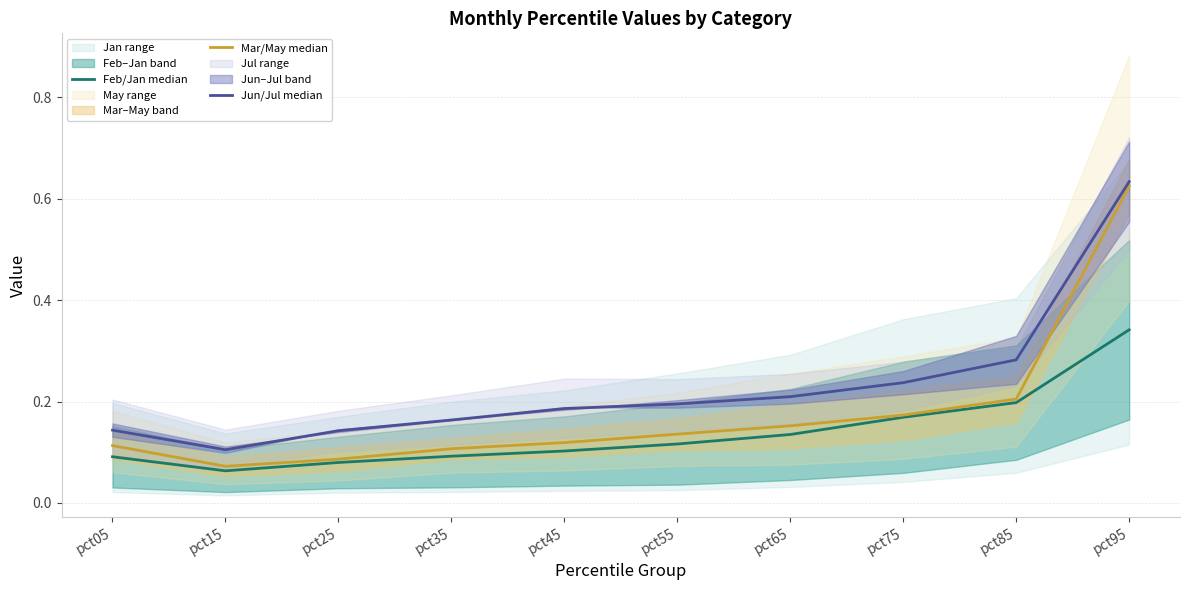

Reading right to left, list all the values displayed in this chart.

Feb/Jan median: pct95=0.3	pct85=0.2	pct75=0.2	pct65=0.1	pct55=0.1	pct45=0.1	pct35=0.1	pct25=0.1	pct15=0.1	pct05=0.1
Mar/May median: pct95=0.6	pct85=0.2	pct75=0.2	pct65=0.2	pct55=0.1	pct45=0.1	pct35=0.1	pct25=0.1	pct15=0.1	pct05=0.1
Jun/Jul median: pct95=0.6	pct85=0.3	pct75=0.2	pct65=0.2	pct55=0.2	pct45=0.2	pct35=0.2	pct25=0.1	pct15=0.1	pct05=0.1